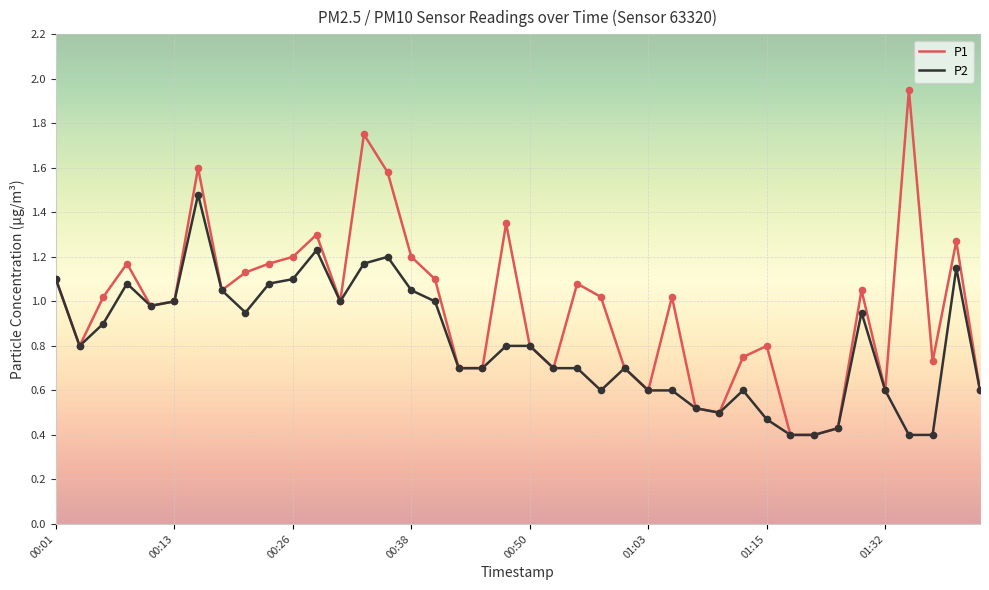

Which series has the largest total across all categories?

P1